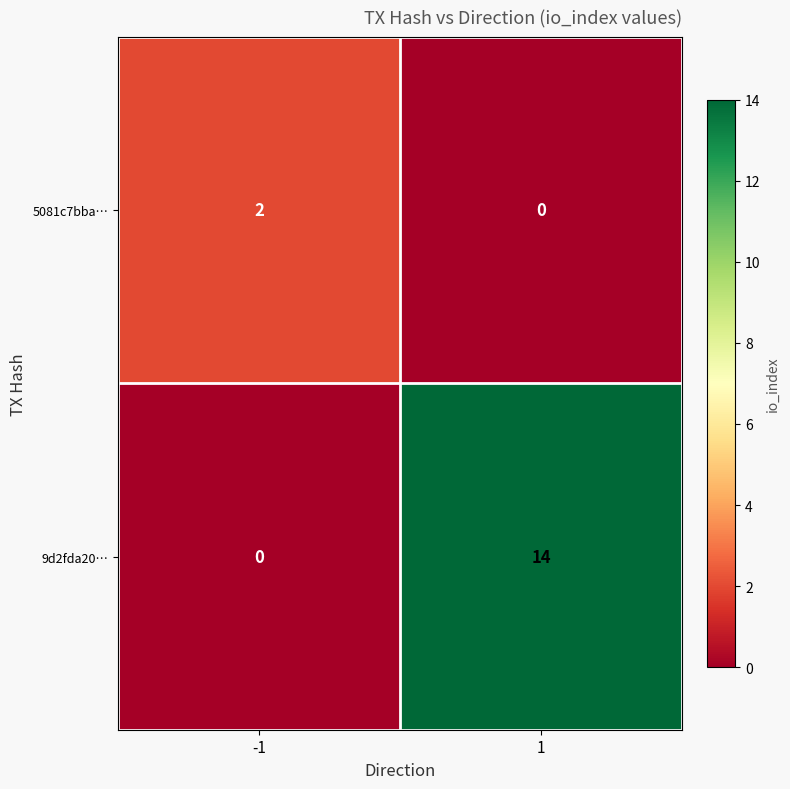

Which series has the largest total across all categories?

9d2fda20…